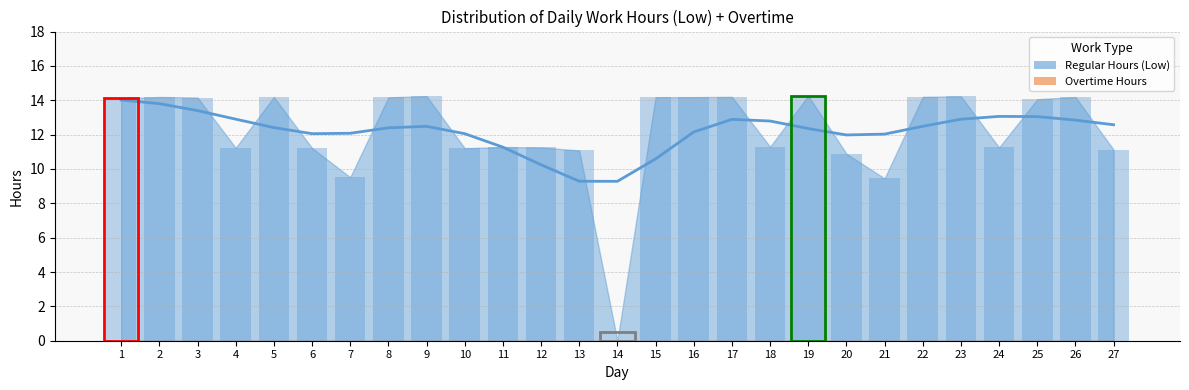

Is it true that the value at 1 is 6.1?

False